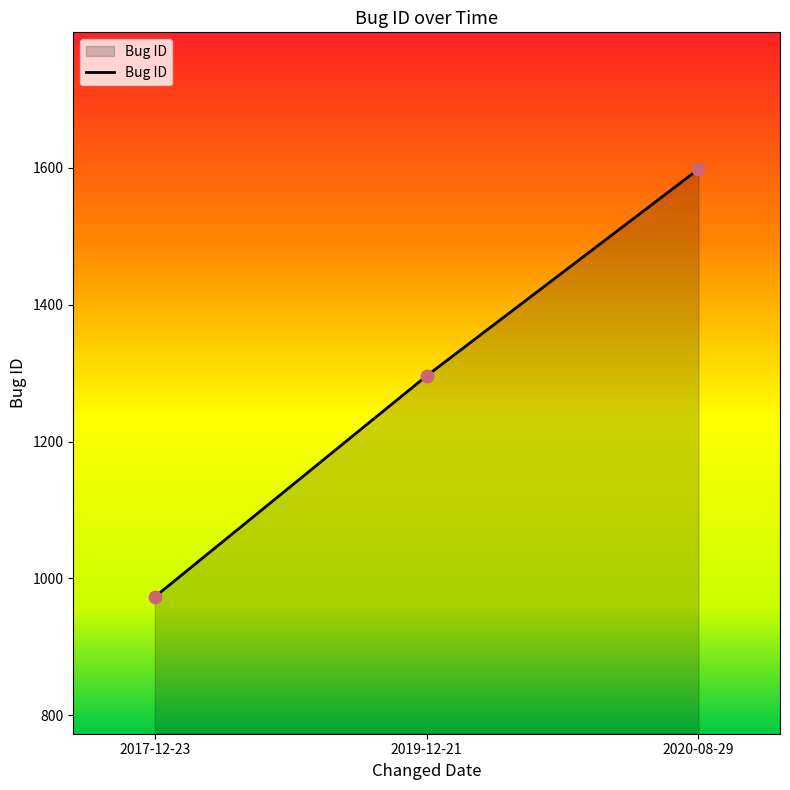

What is the change in value from 2019-12-21 to 2020-08-29?

+302